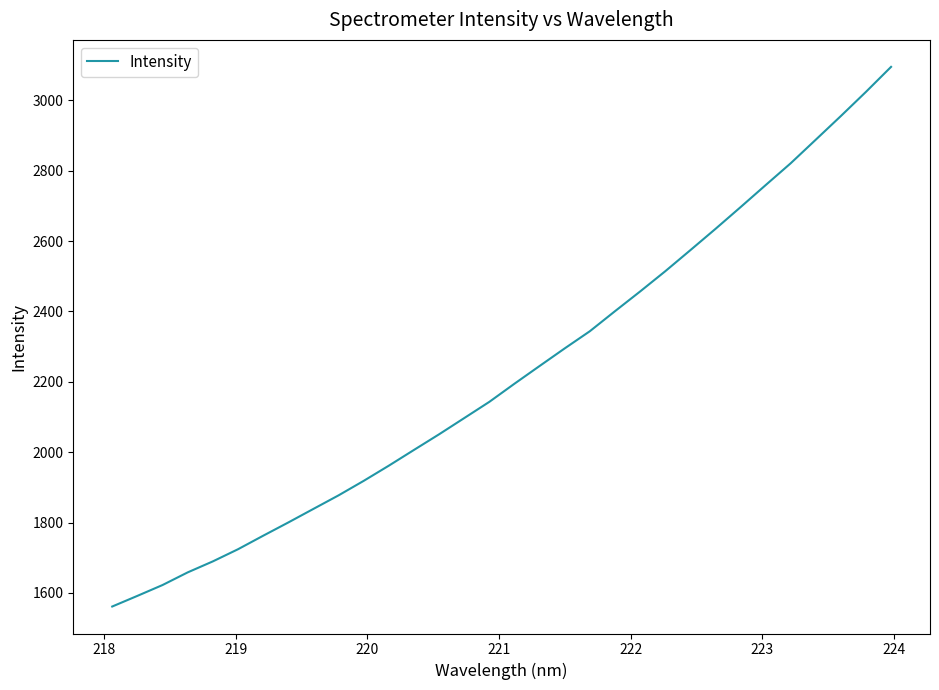

What is the difference between the maximum and minimum values?

1533.6